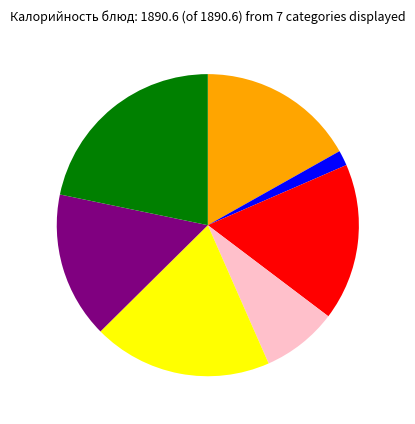

Does any single category account for the majority?

No